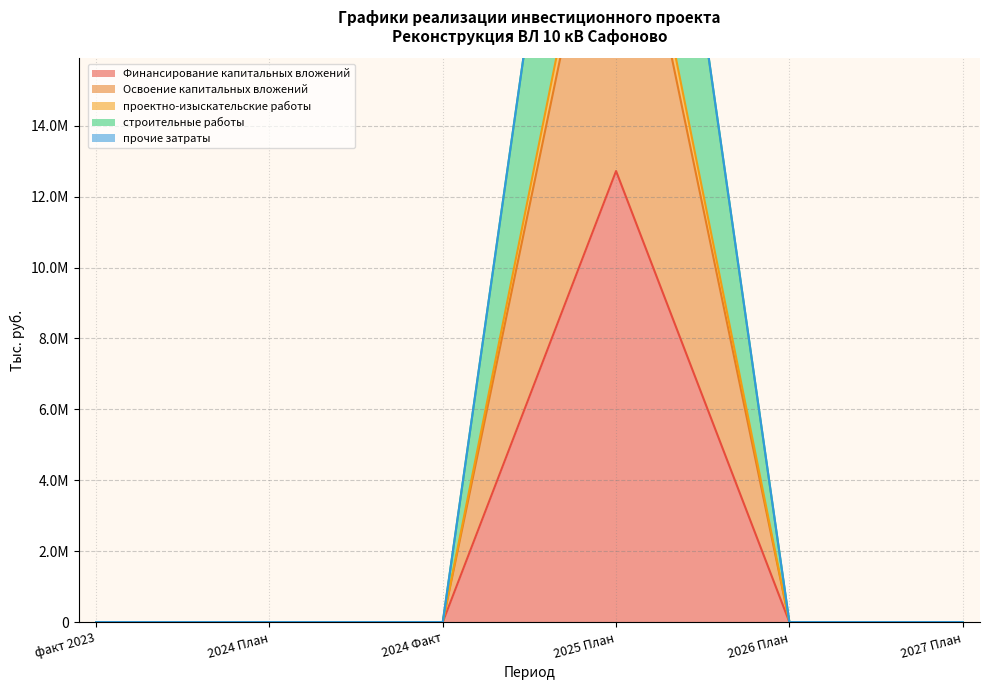

What is the label of the 2nd point from the left?

2024 План